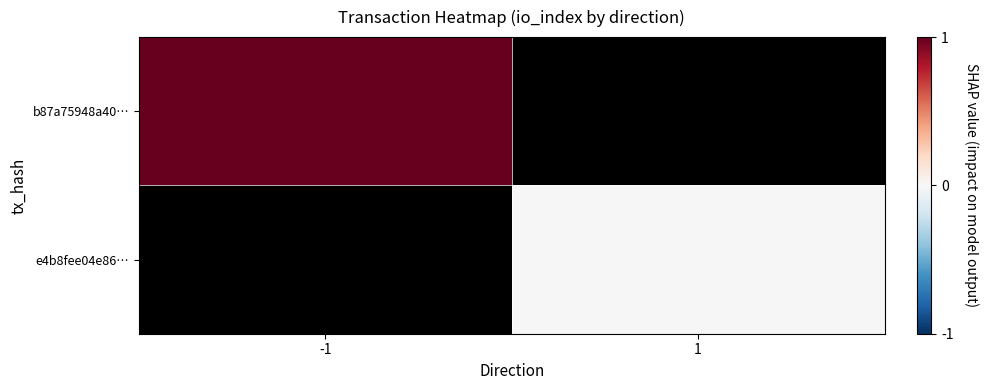

Is the value of b87a75948a40… at -1 greater than the value of e4b8fee04e86… at 1?

Yes